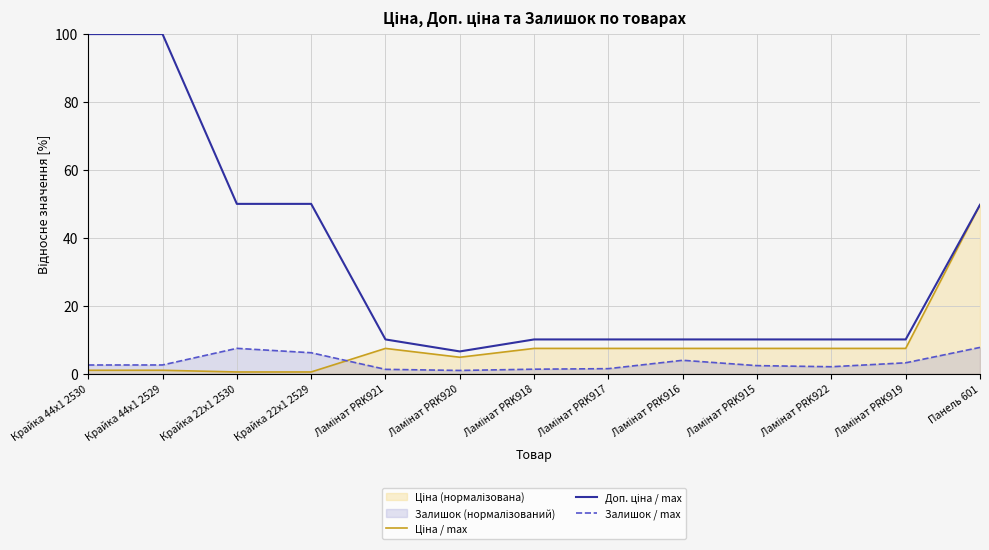

List the series in order of their peak value, lowest first.

Залишок / max, Ціна / max, Доп. ціна / max